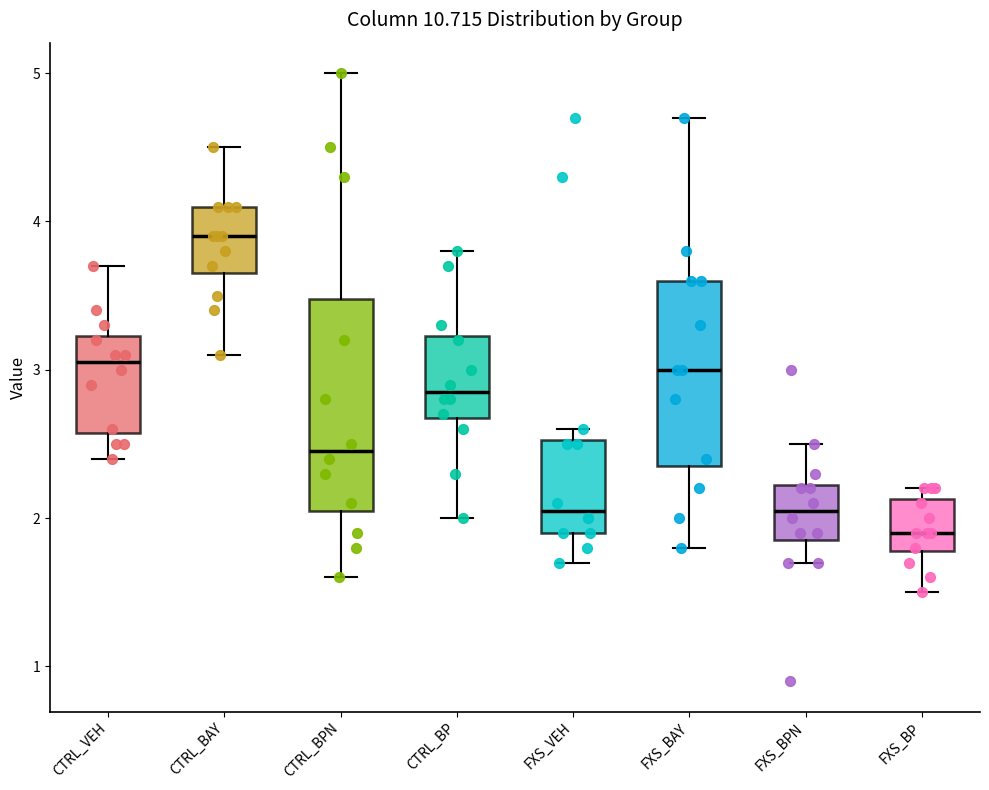

Reading left to right, transcribe this box plot: for each box, give where its median line is, the range the box spans, and where its two whiskers end, as read against the y-axis. The values are not printed on the chart, so give them approximately, as read against the axis.

CTRL_VEH: median 3.1, box 2.6 to 3.2, whiskers 2.4 to 3.7
CTRL_BAY: median 3.9, box 3.7 to 4.1, whiskers 3.1 to 4.5
CTRL_BPN: median 2.5, box 2.1 to 3.5, whiskers 1.6 to 5.0
CTRL_BP: median 2.9, box 2.7 to 3.2, whiskers 2.0 to 3.8
FXS_VEH: median 2.1, box 1.9 to 2.5, whiskers 1.7 to 2.6
FXS_BAY: median 3.0, box 2.4 to 3.6, whiskers 1.8 to 4.7
FXS_BPN: median 2.1, box 1.9 to 2.2, whiskers 1.7 to 2.5
FXS_BP: median 1.9, box 1.8 to 2.1, whiskers 1.5 to 2.2